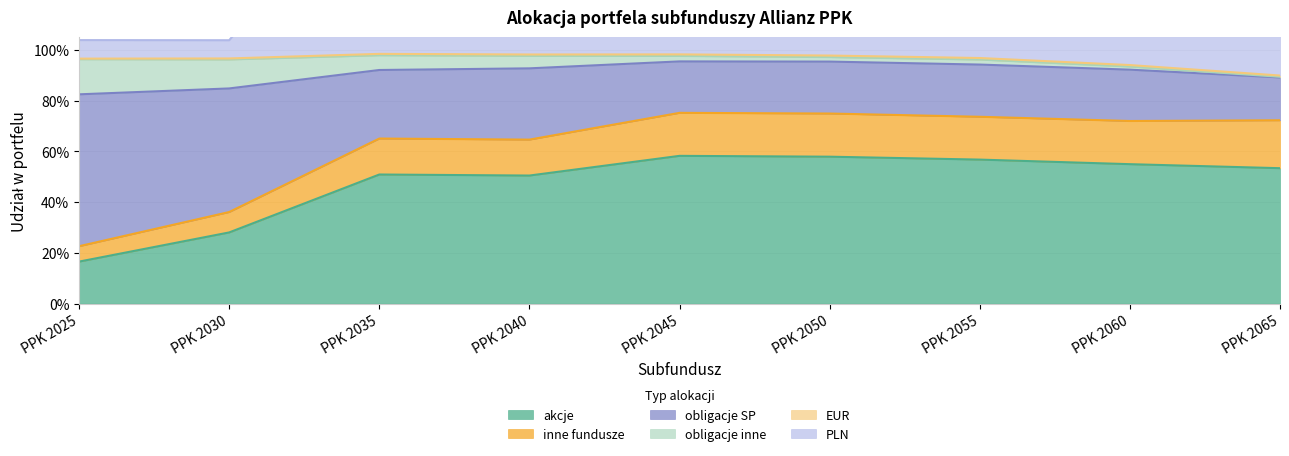

At which category is the sum across all series the highest?

PPK 2045